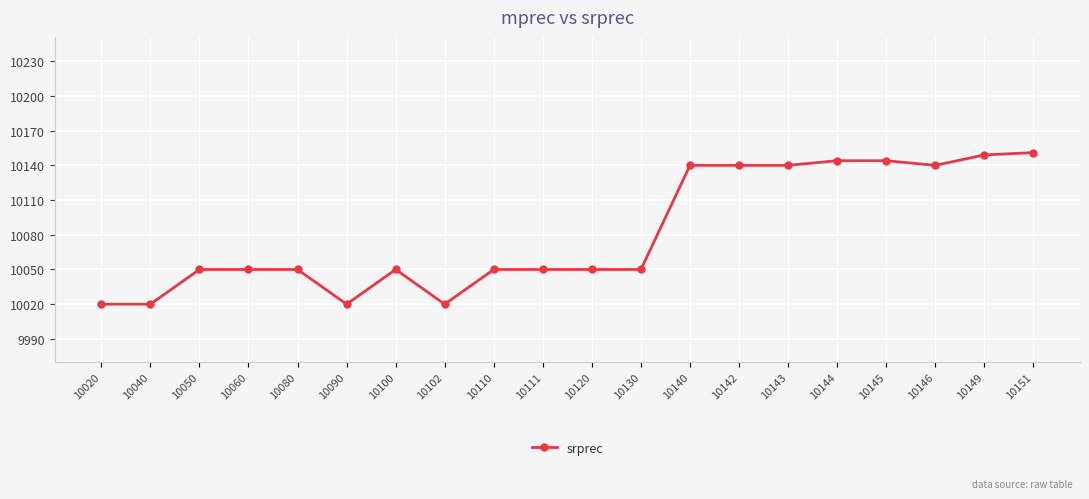

How many lines are shown in the chart?

1